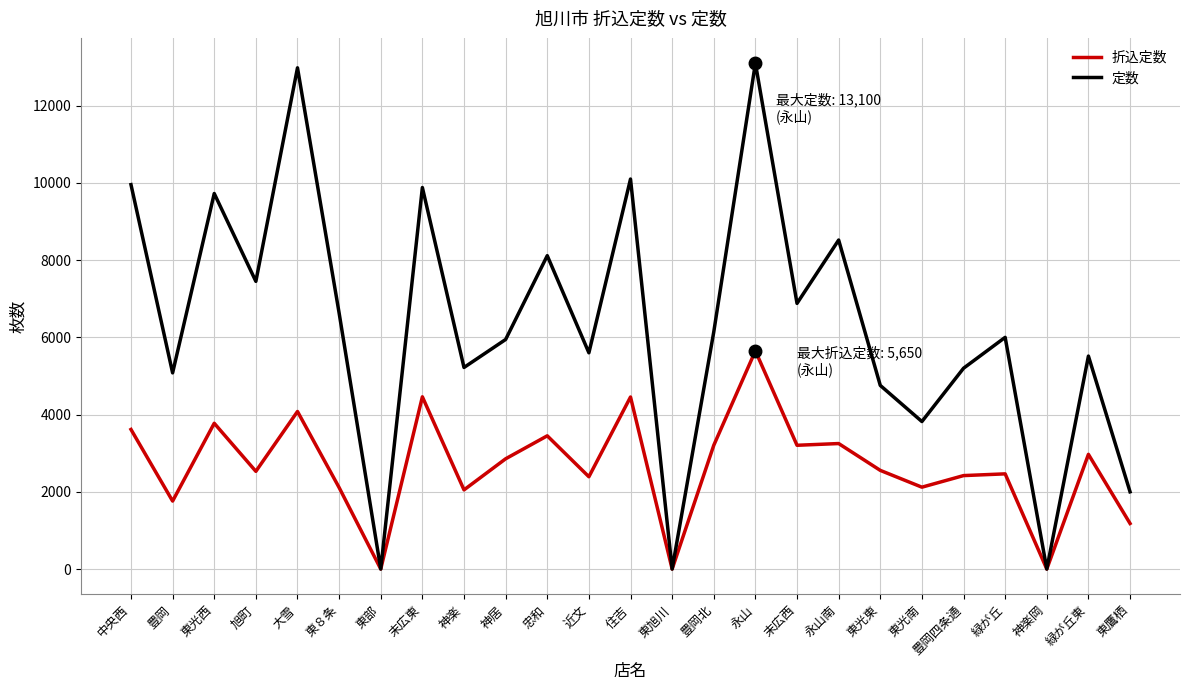

At which category does 定数 reach its first local peak?

東光西